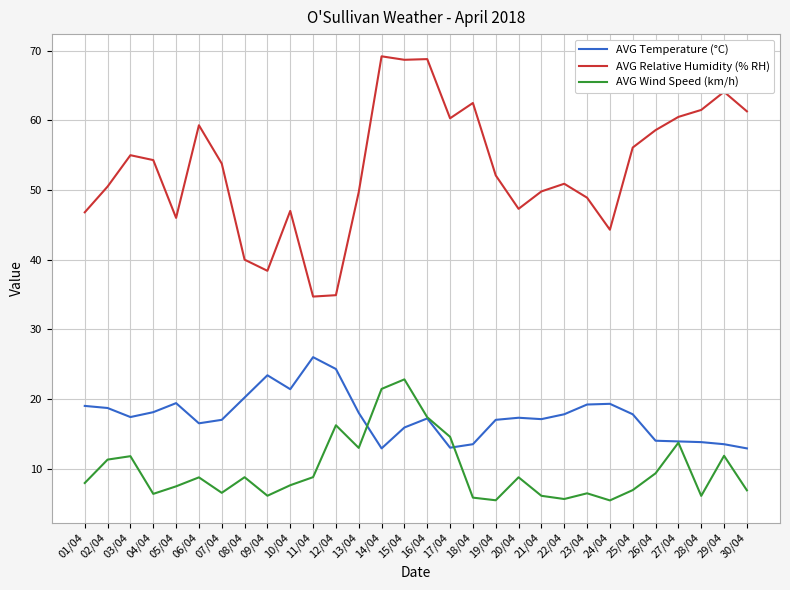

What is the highest value of the AVG Relative Humidity (% RH) series?

69.2